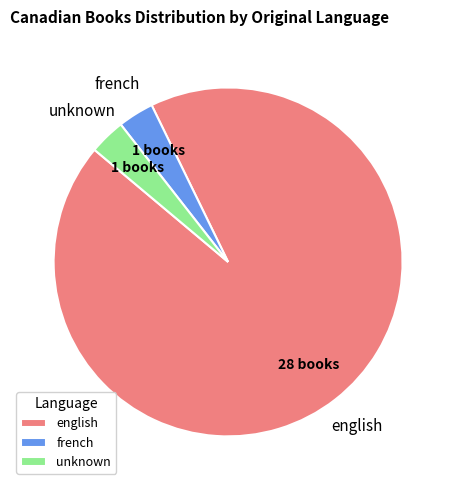

What is the largest slice in the pie chart?

english